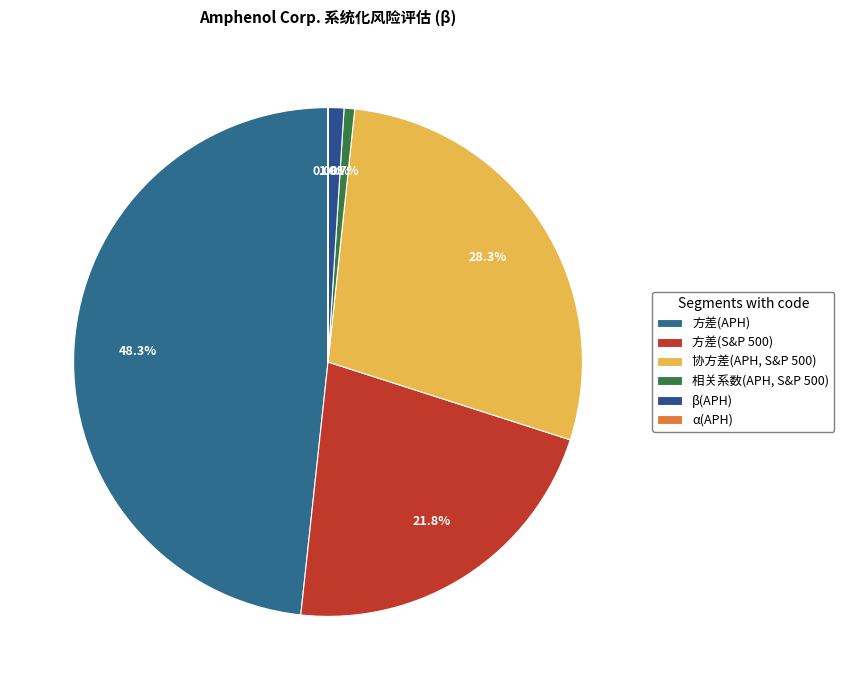

Does any single category account for the majority?

No